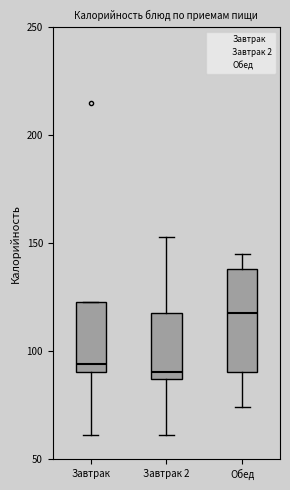

Comparing the boxes themselves (not the whiskers), which one is the tallest?

Обед